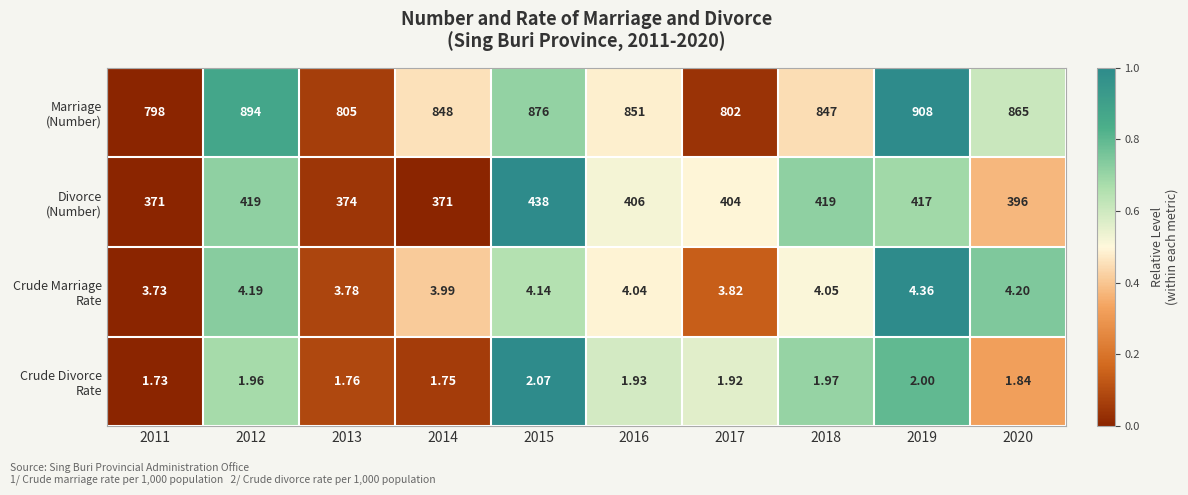

How many series are shown in this chart?

4